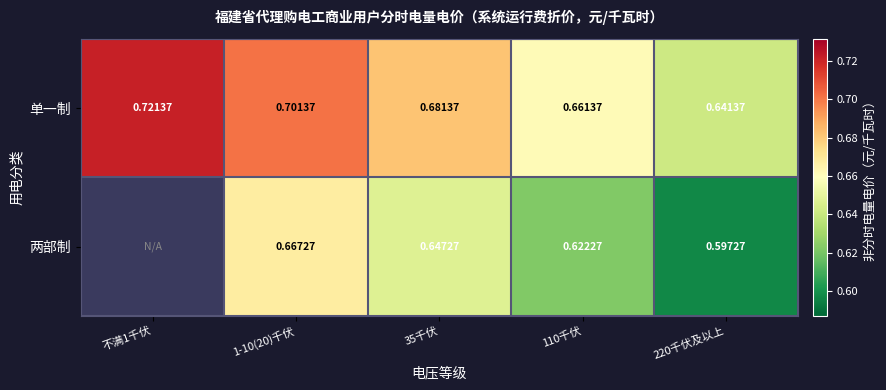

How many 两部制 values are between 0 and 1?

5